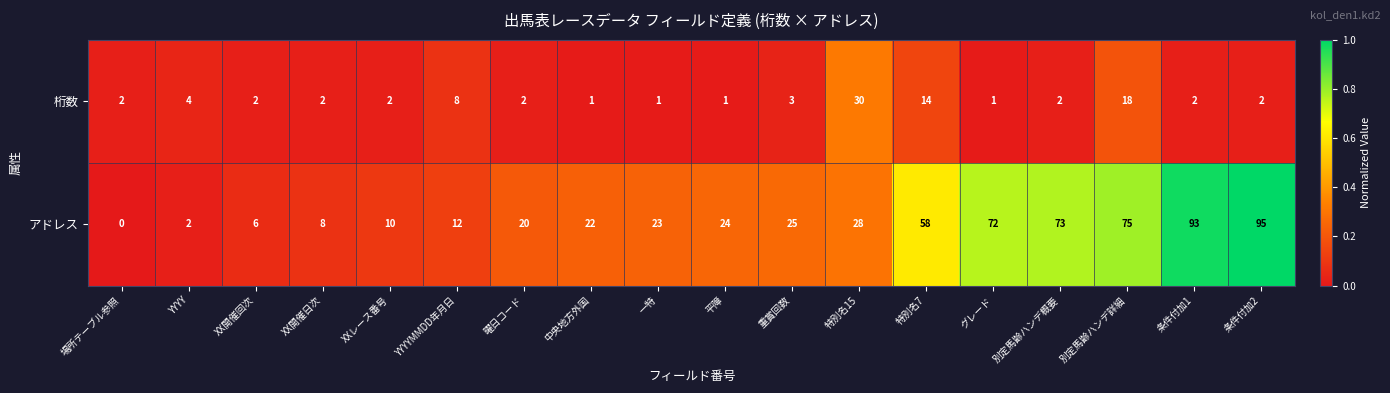

Is it true that 桁数 equals 2 at XX開催日次?

True